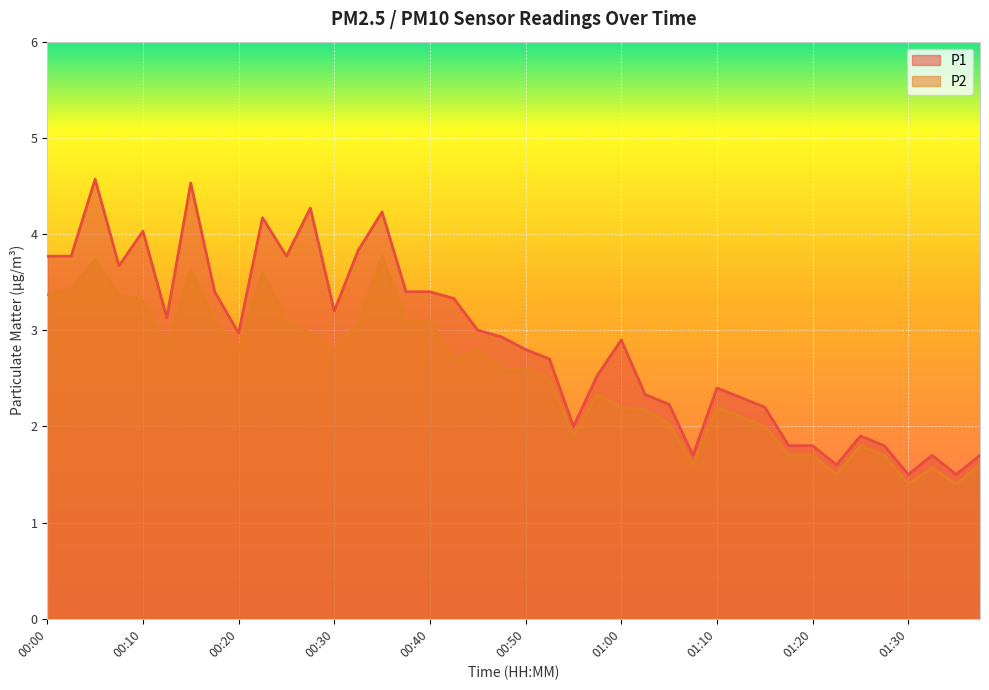

True or false: P1 has more than 2 points higher than both neighbors.

True